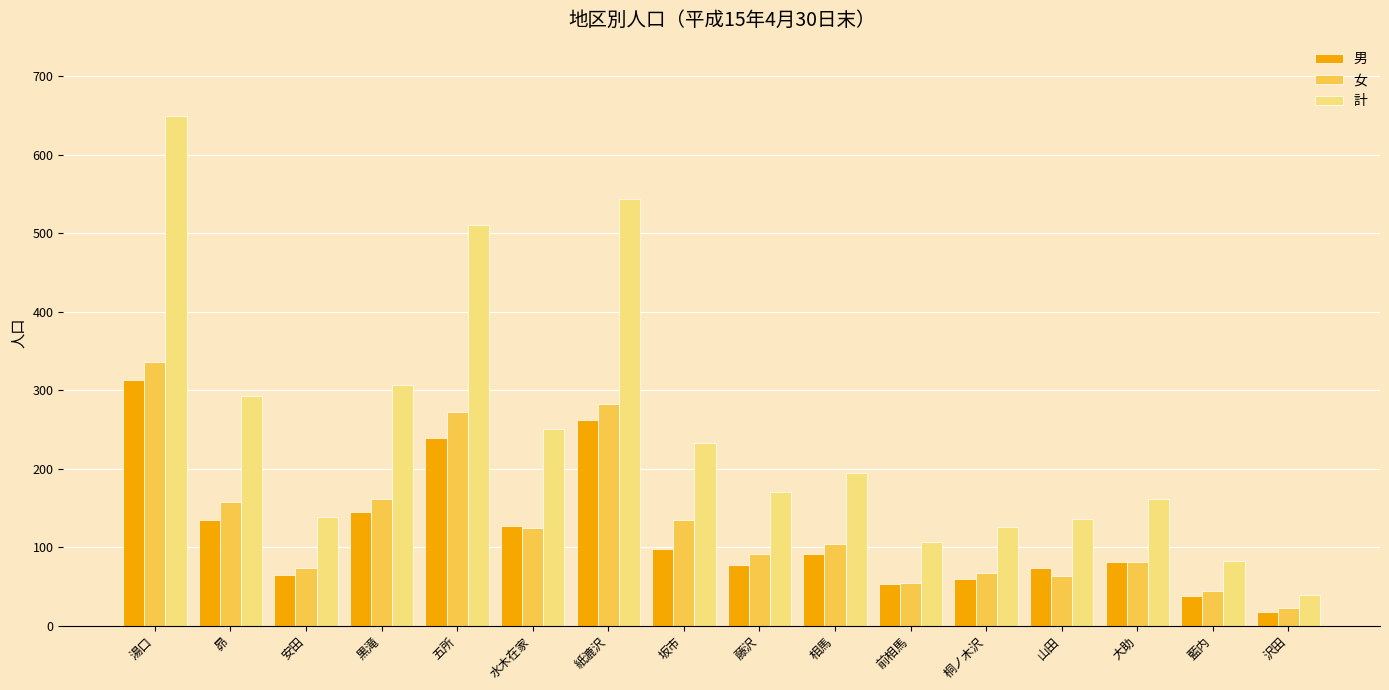

What is the label of the 10th bar from the right?

紙漉沢